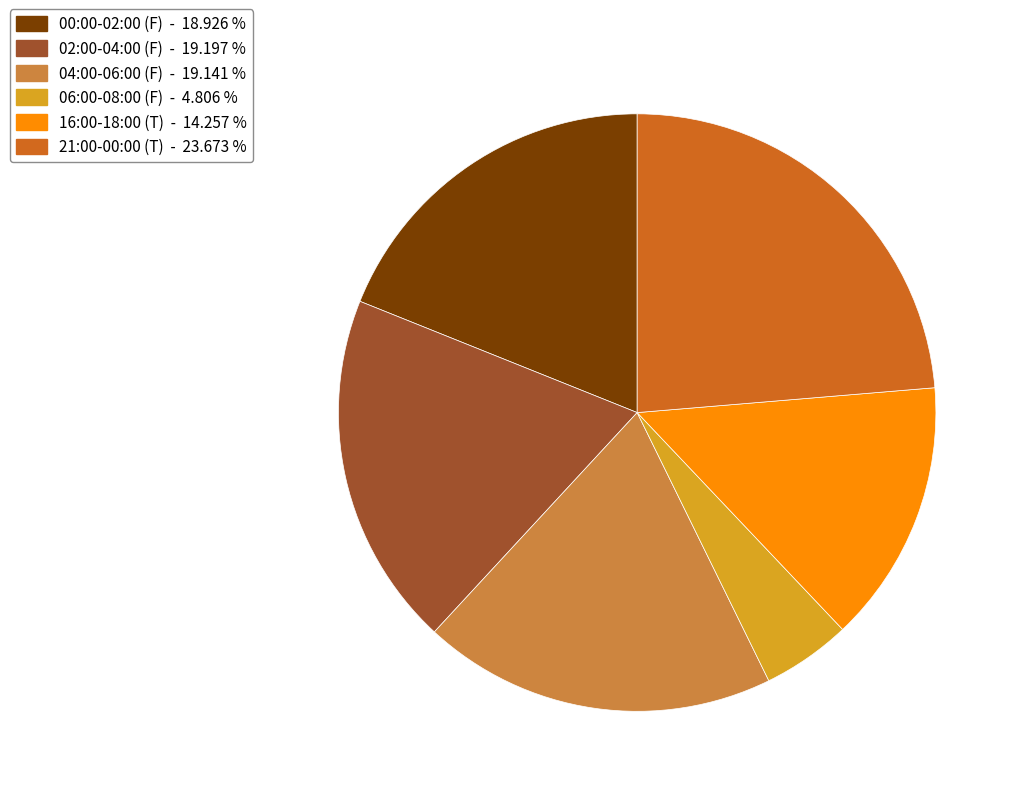

Is 21:00-00:00 (T) - 23.673 % the majority of the pie?

No